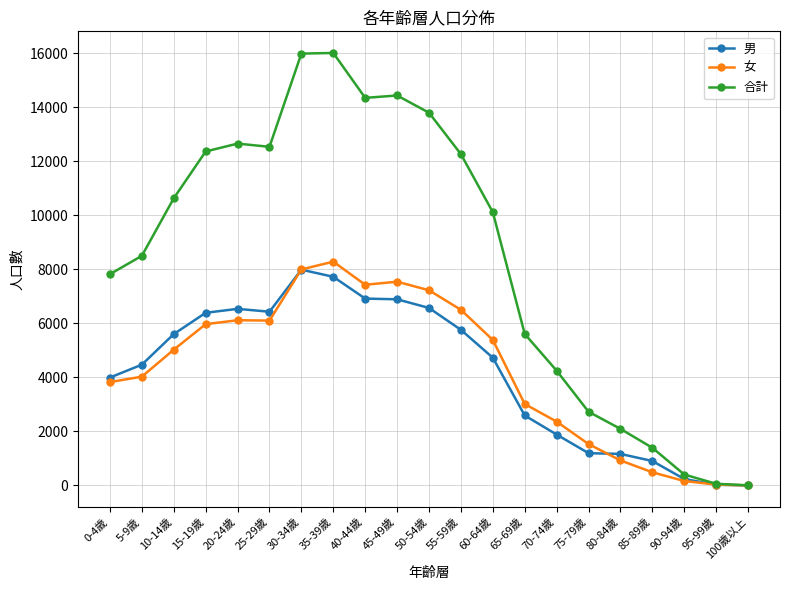

Which series changed the most between 75-79歲 and 100歲以上?

合計